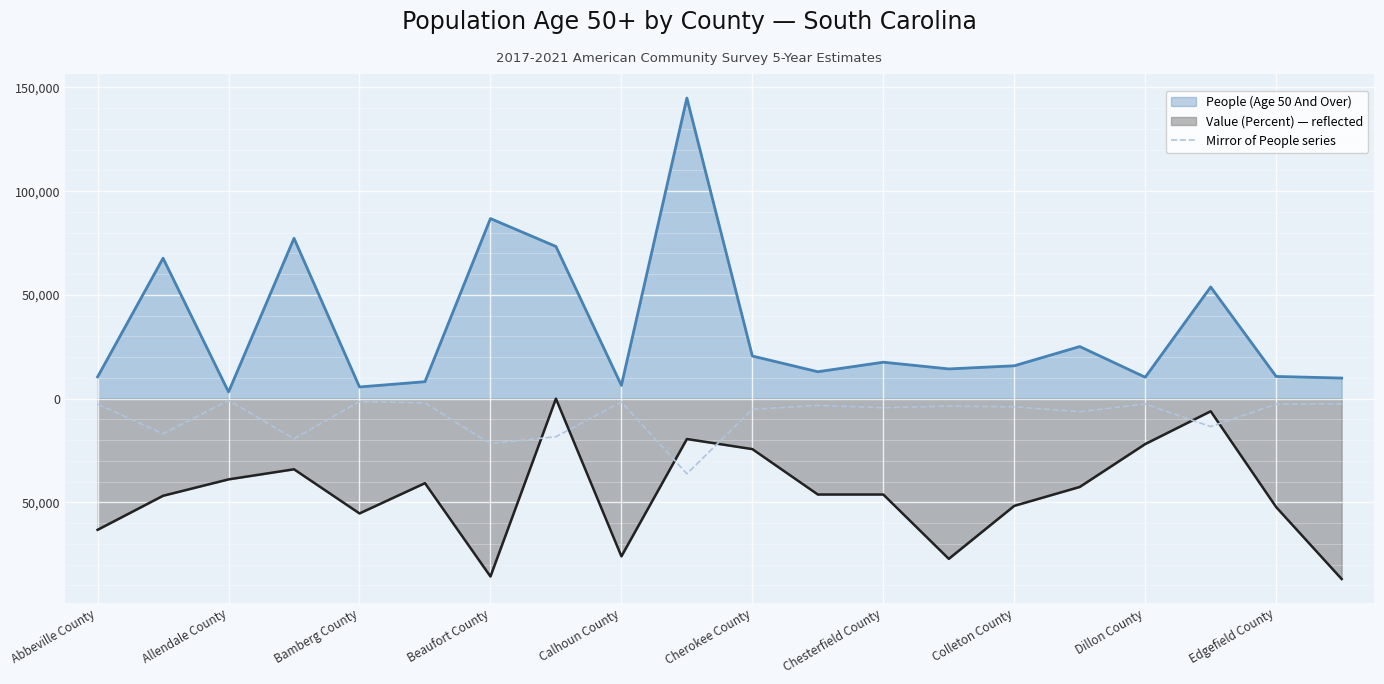

What are all the series names shown in the legend?

People (Age 50 And Over), Value (Percent) — reflected, Mirror of People series